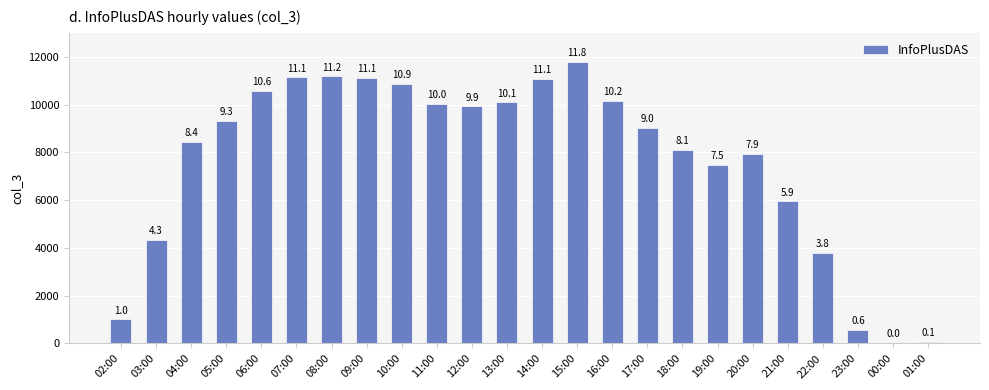

Is it true that the value at 05:00 is 4125?

False